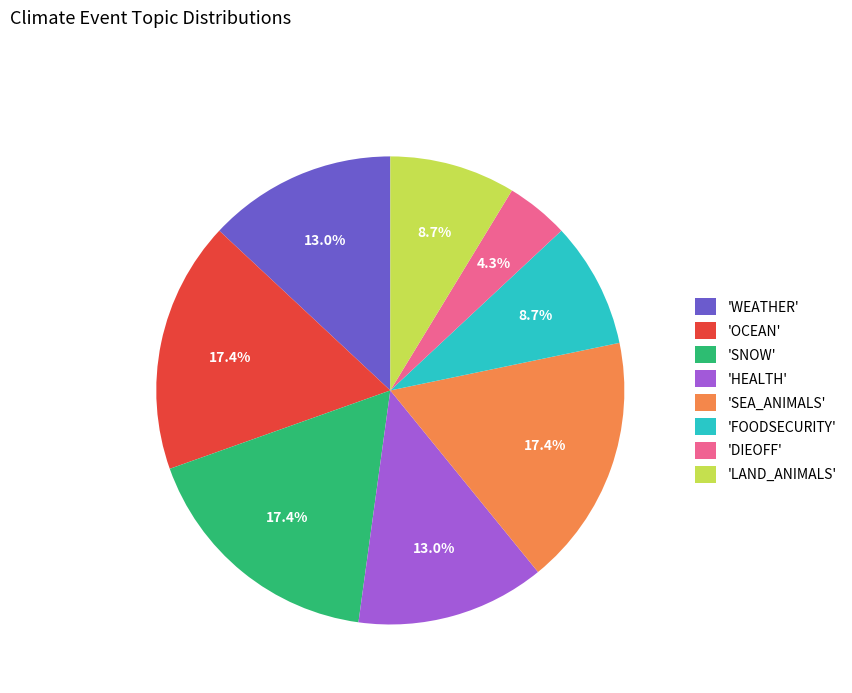

What is the total percentage of 'SNOW' and 'OCEAN'?

34.8%